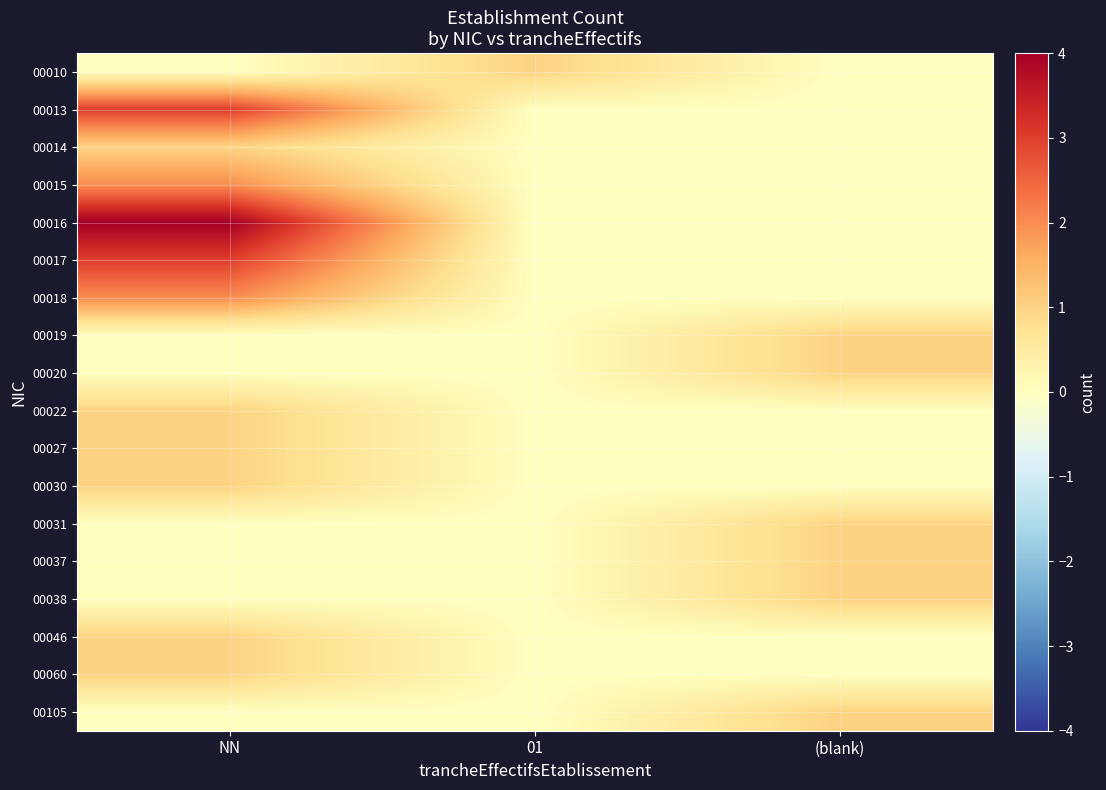

Count the number of categories in the chart.

3